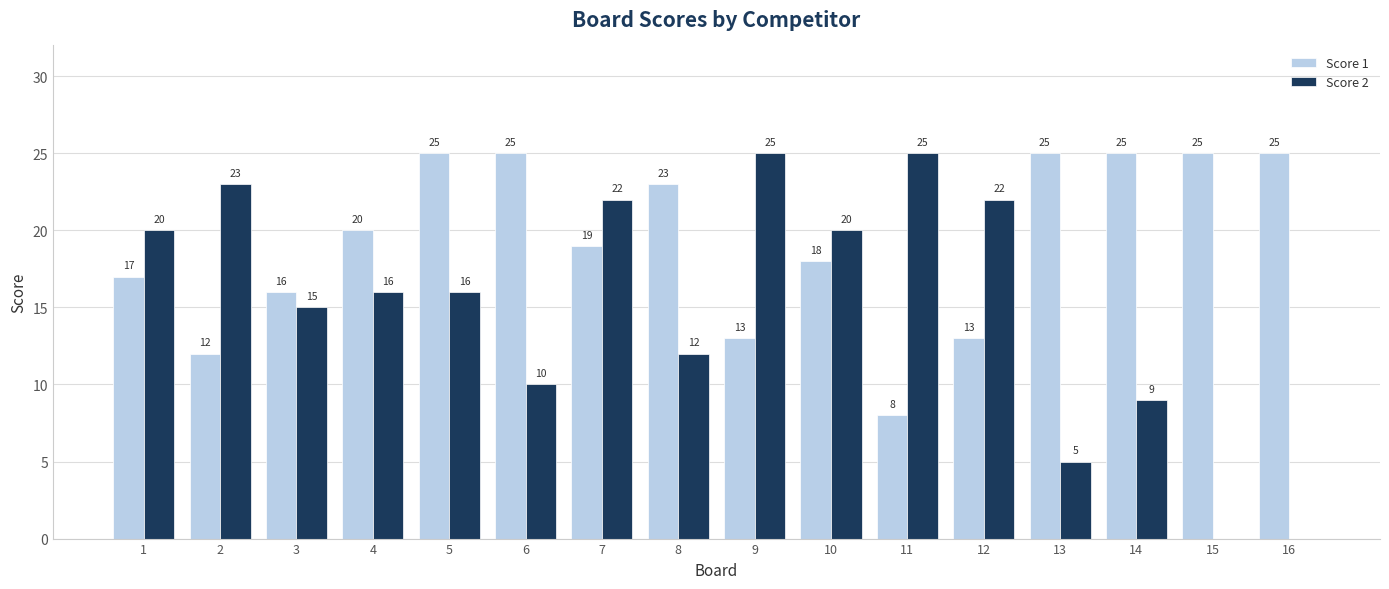

Does the chart contain stacked bars?

No